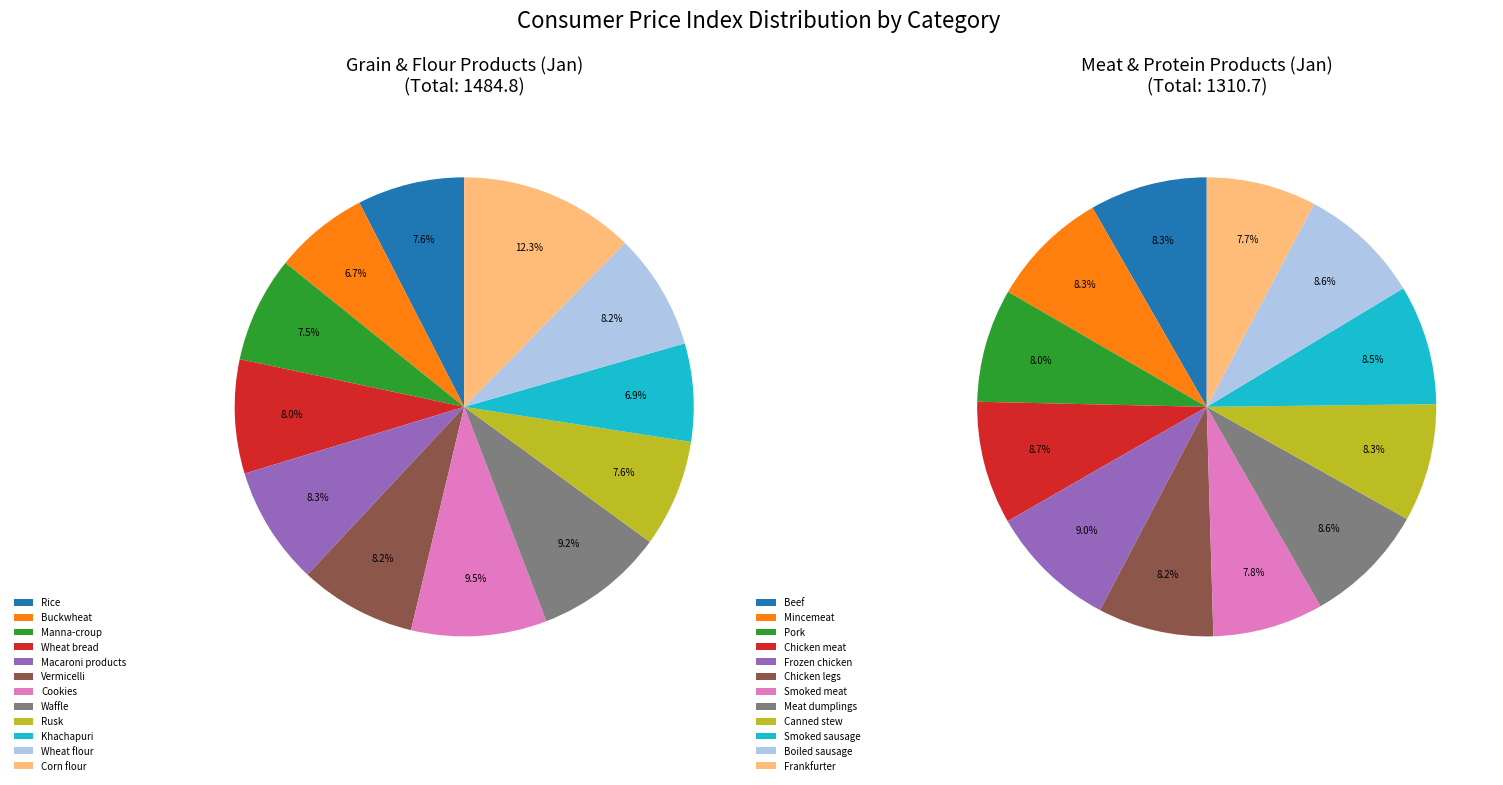

How many slices are in this pie chart?

12